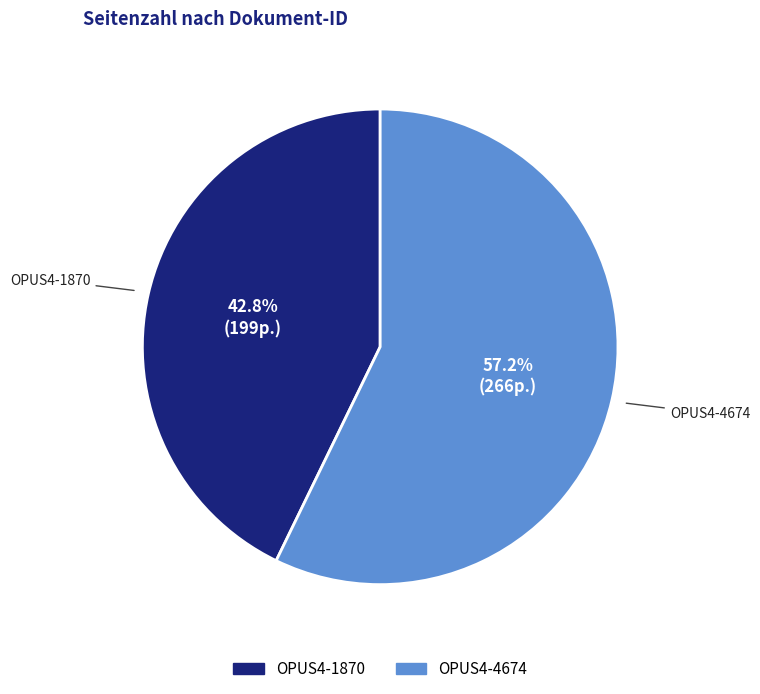

Does OPUS4-1870 account for over 50% of the chart?

No